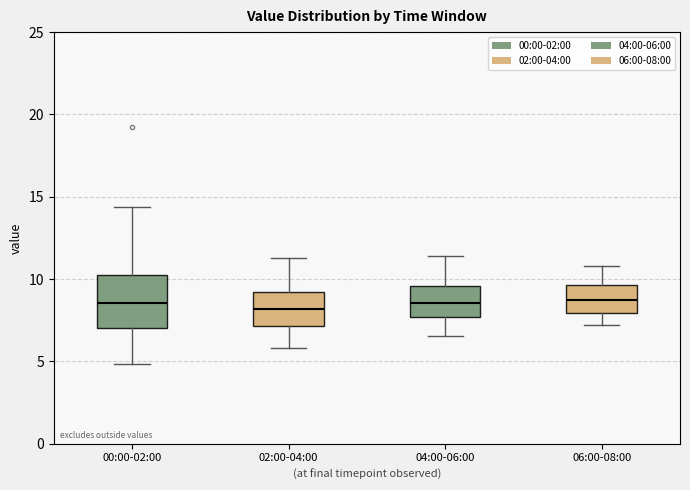

Where does the upper whisker of the box for 02:00-04:00 end on the y-axis? The values are not printed on the chart, so give them approximately, as read against the axis.

11.5